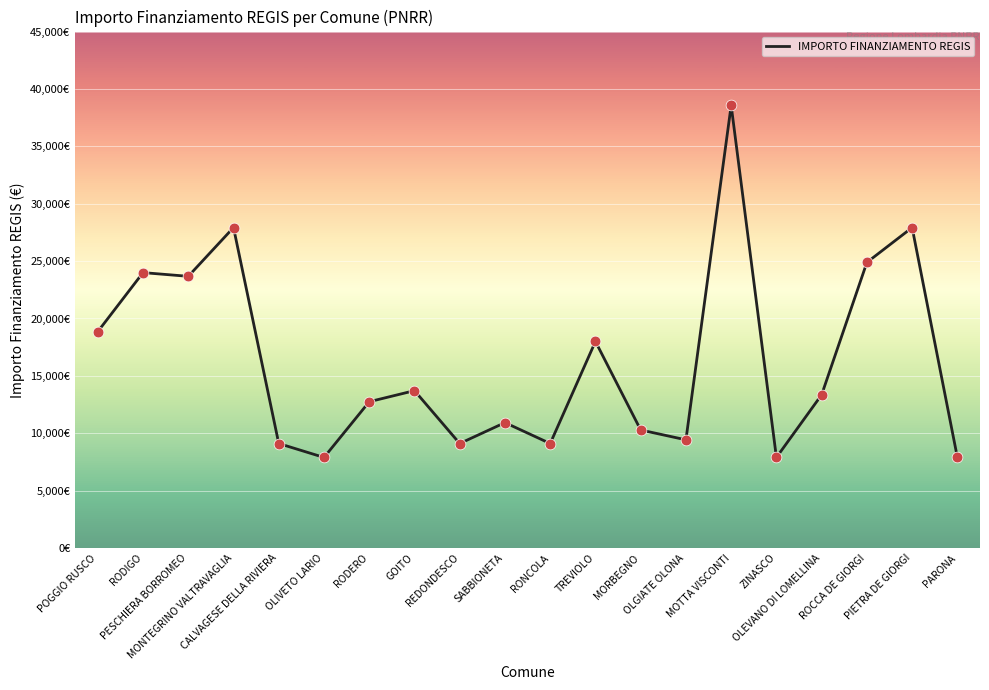

Does the chart have visible grid lines?

Yes